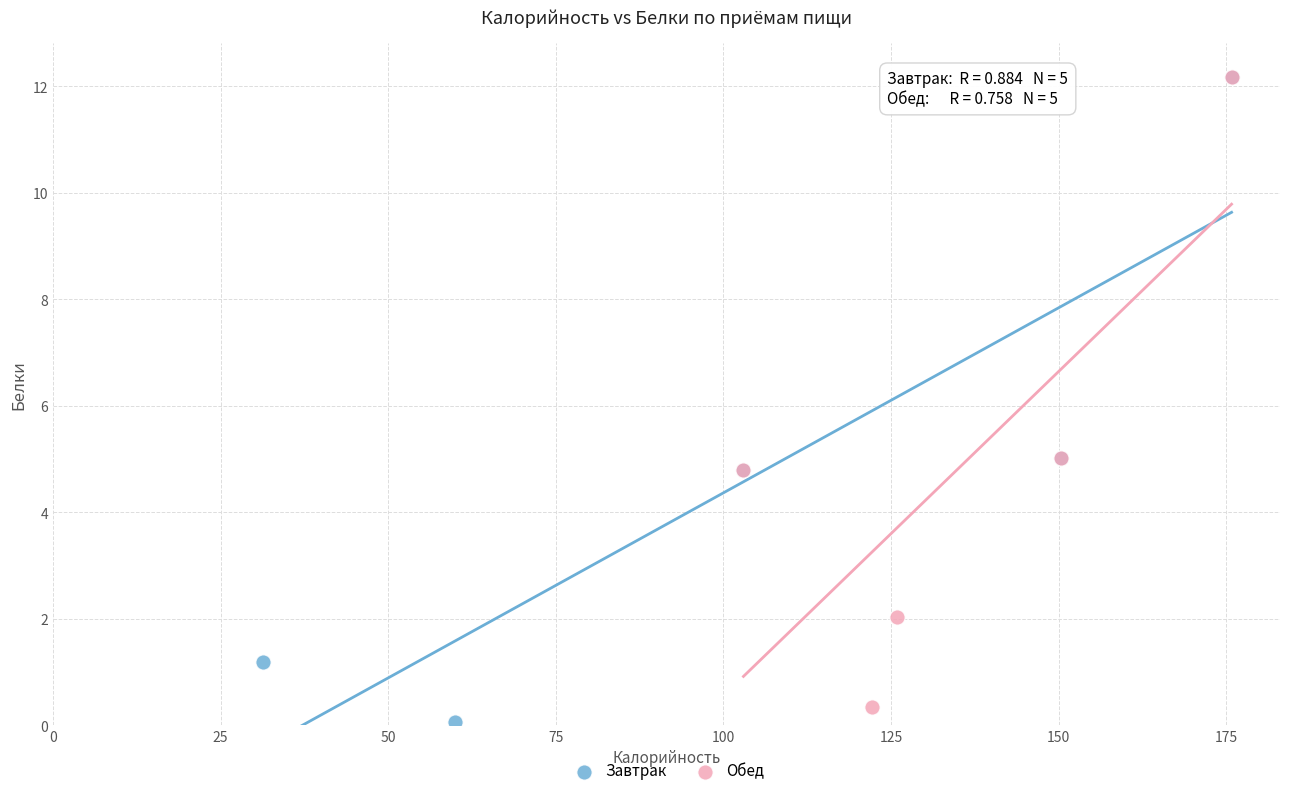

Which series has the largest Y range (max minus min)?

Завтрак